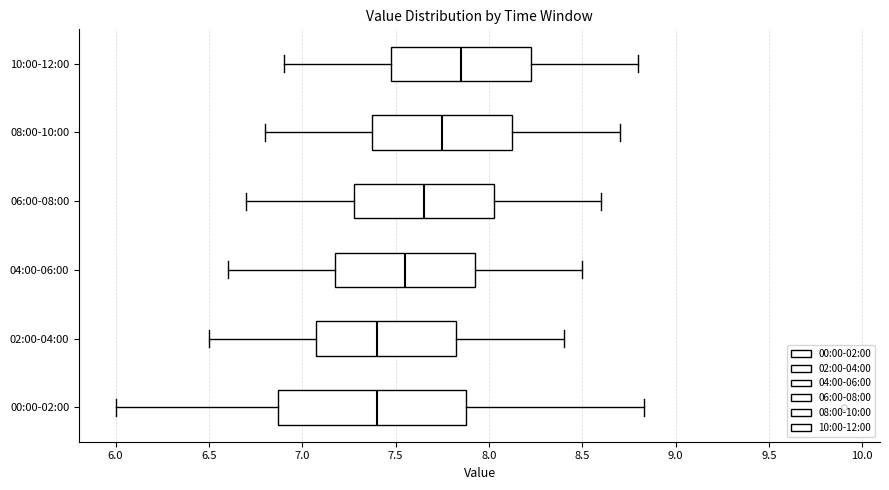

Comparing the boxes themselves (not the whiskers), which one is the widest?

00:00-02:00